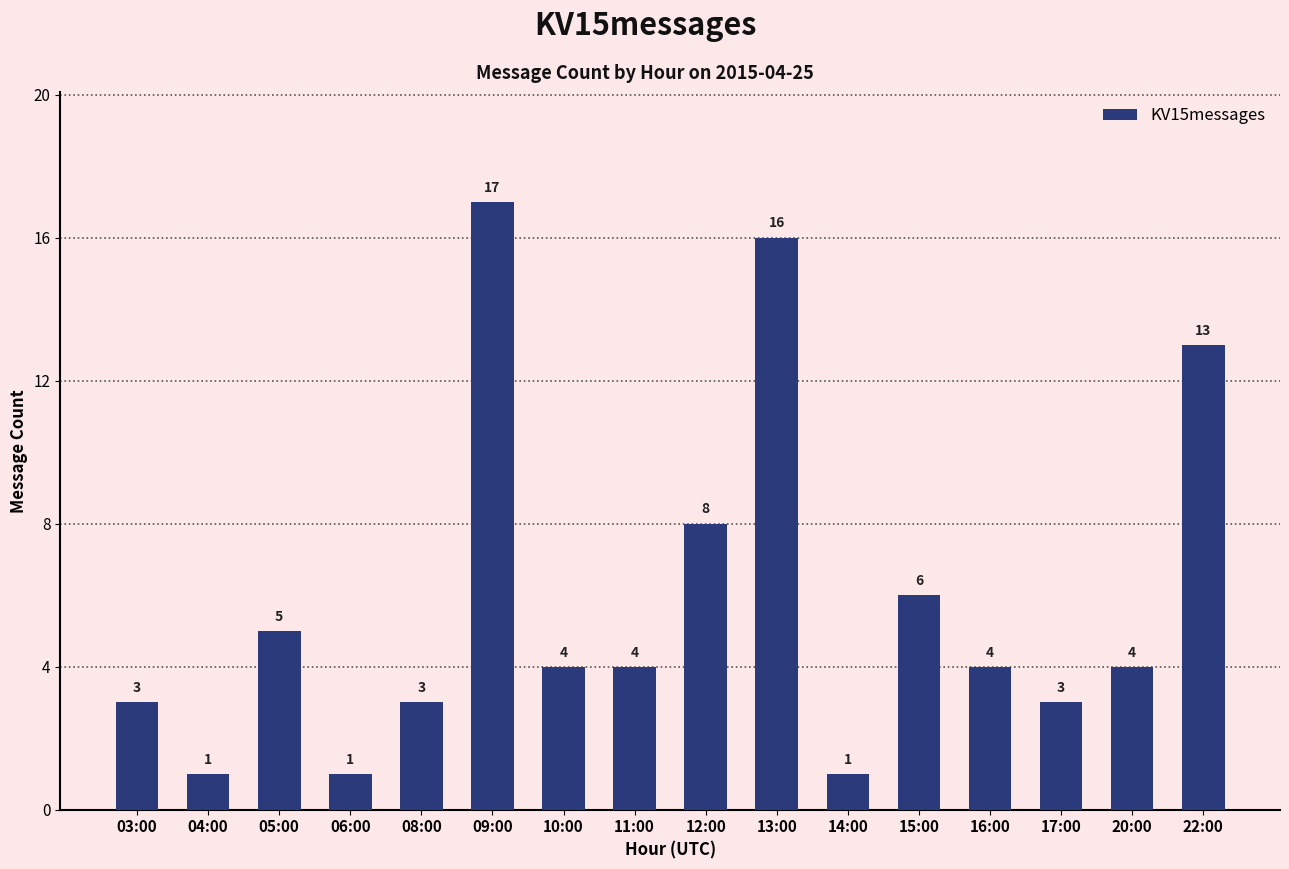

What is the change in value from 05:00 to 06:00?

-4